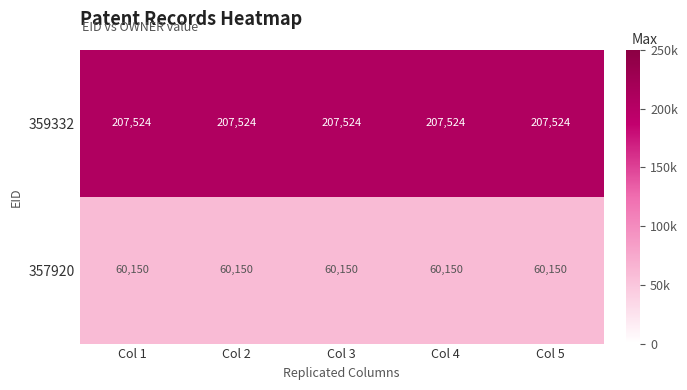

What is the maximum value for 357920?

60150